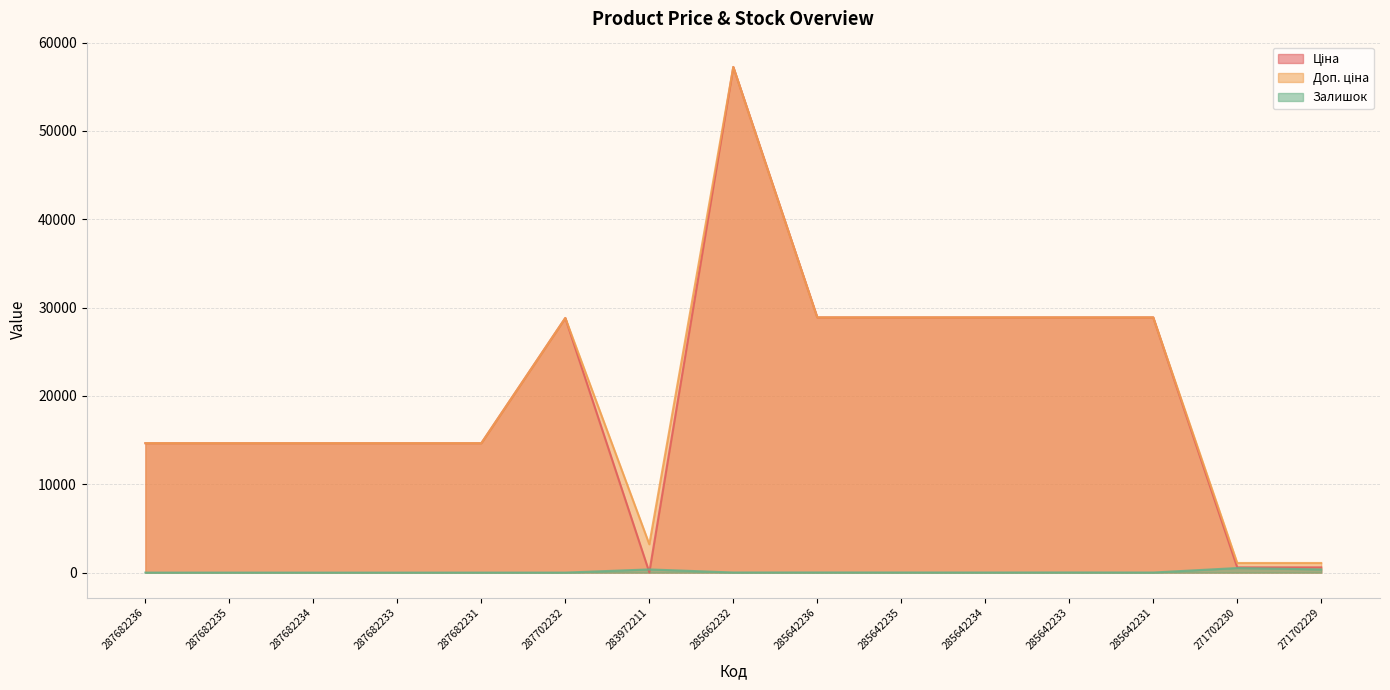

At which category does Залишок reach its first local valley?

285662232